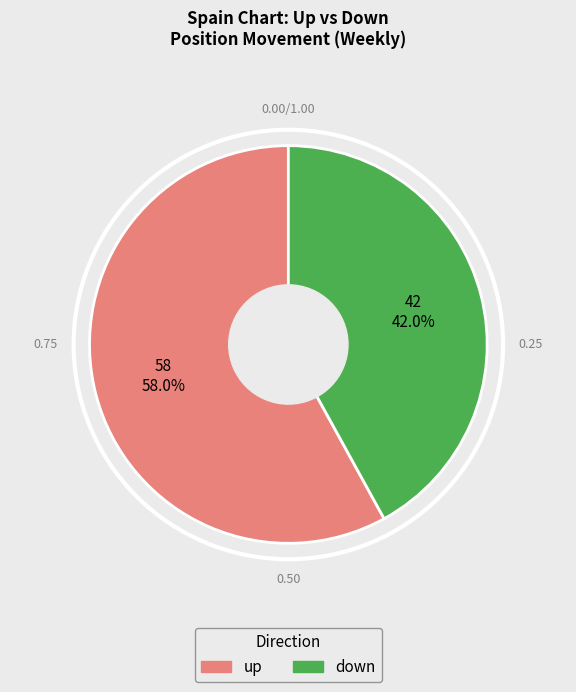

What percentage is the down slice, to the nearest percent?

42%